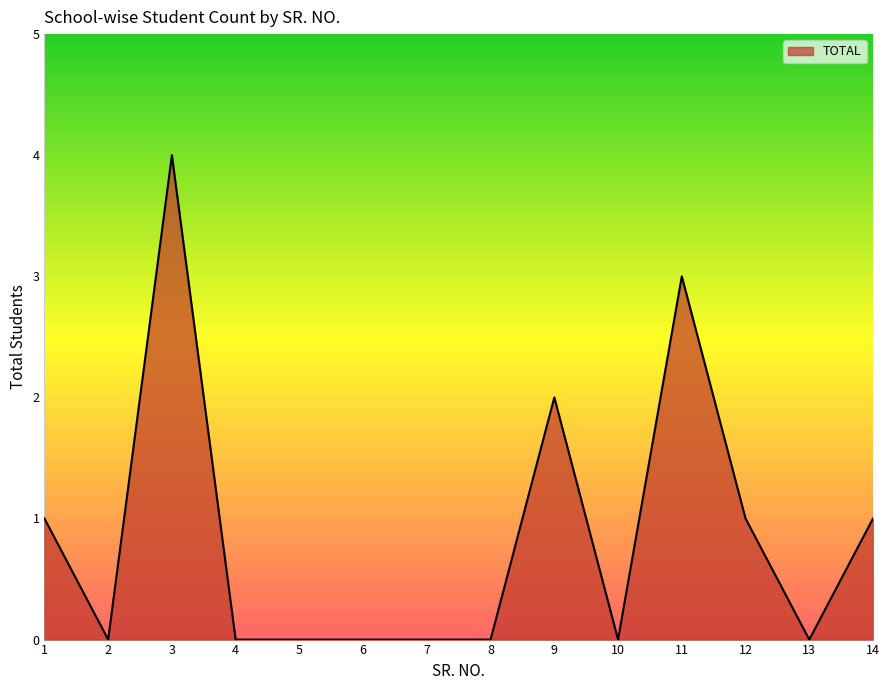

Does the chart have visible grid lines?

No